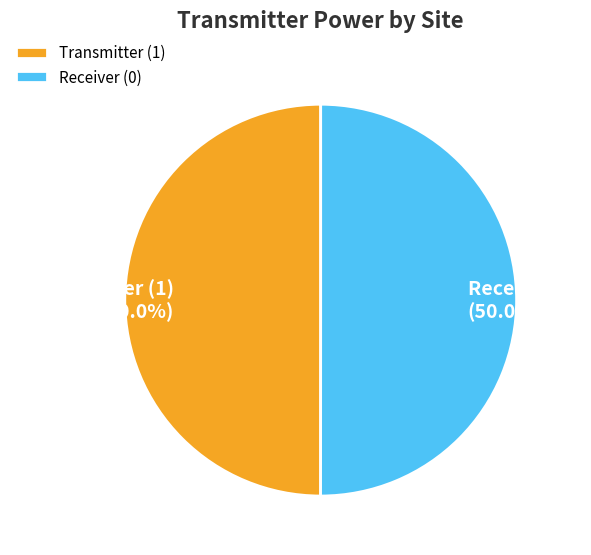

What is the ratio of the value at Receiver (0) to the value at Transmitter (1)?

1.0